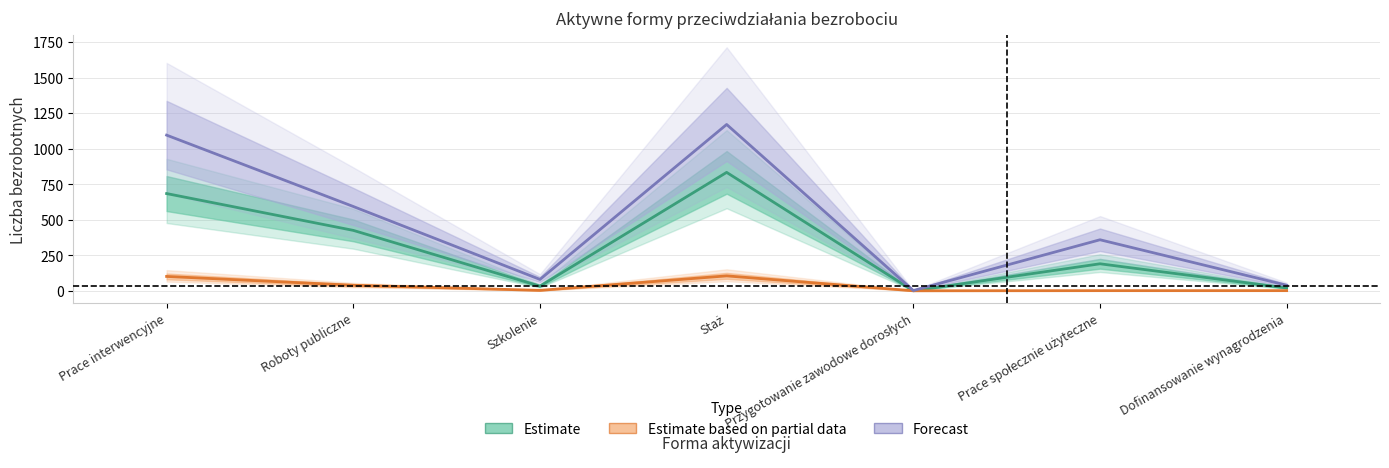

What is the value of the Forecast point at the 5th from the left?

2